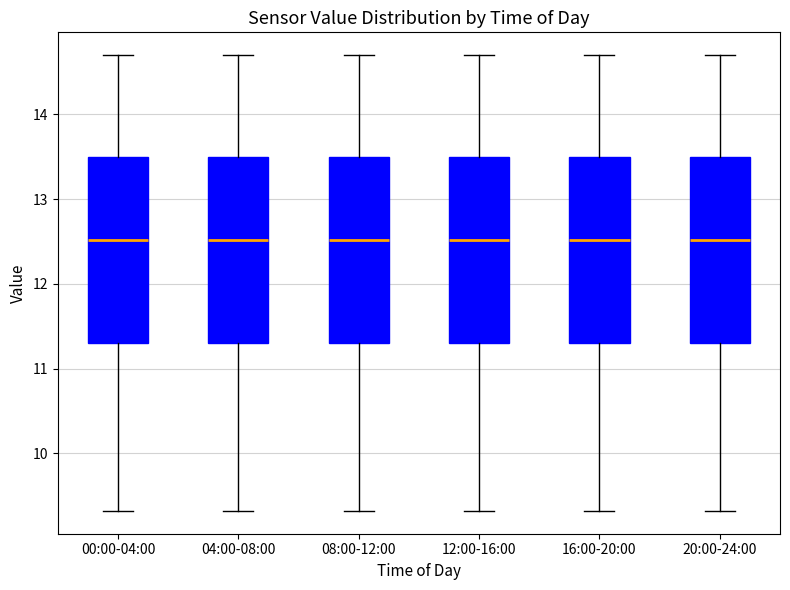

Reading left to right, read every box against the y-axis: the position of its median line, the range the box covers, and the ends of its whiskers. The values are not printed on the chart, so give them approximately, as read against the axis.

00:00-04:00: median 12.5, box 11.3 to 13.5, whiskers 9.3 to 14.7
04:00-08:00: median 12.5, box 11.3 to 13.5, whiskers 9.3 to 14.7
08:00-12:00: median 12.5, box 11.3 to 13.5, whiskers 9.3 to 14.7
12:00-16:00: median 12.5, box 11.3 to 13.5, whiskers 9.3 to 14.7
16:00-20:00: median 12.5, box 11.3 to 13.5, whiskers 9.3 to 14.7
20:00-24:00: median 12.5, box 11.3 to 13.5, whiskers 9.3 to 14.7